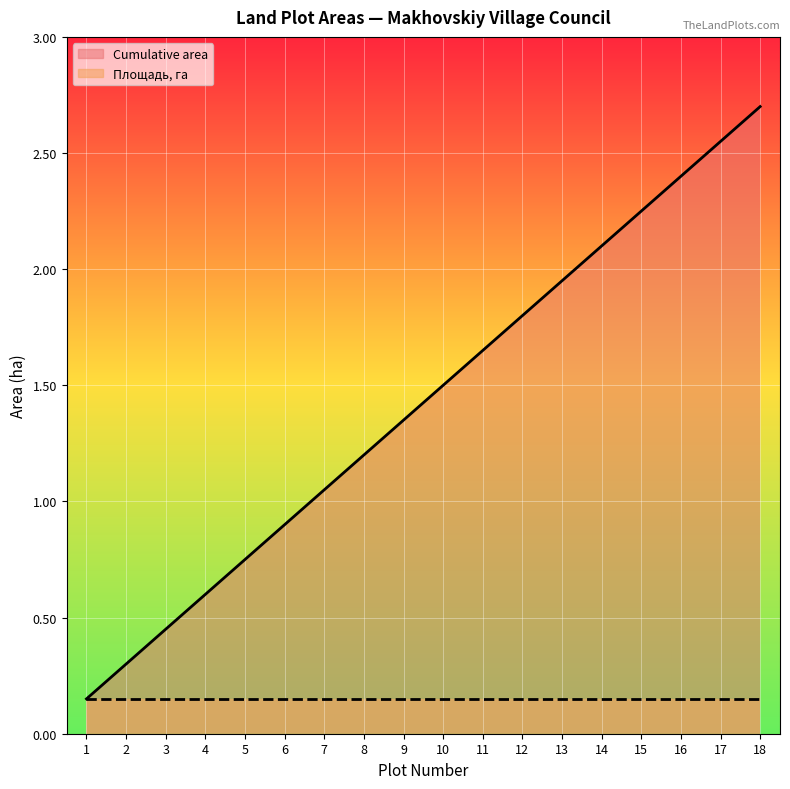

Count the number of data series in this chart.

2